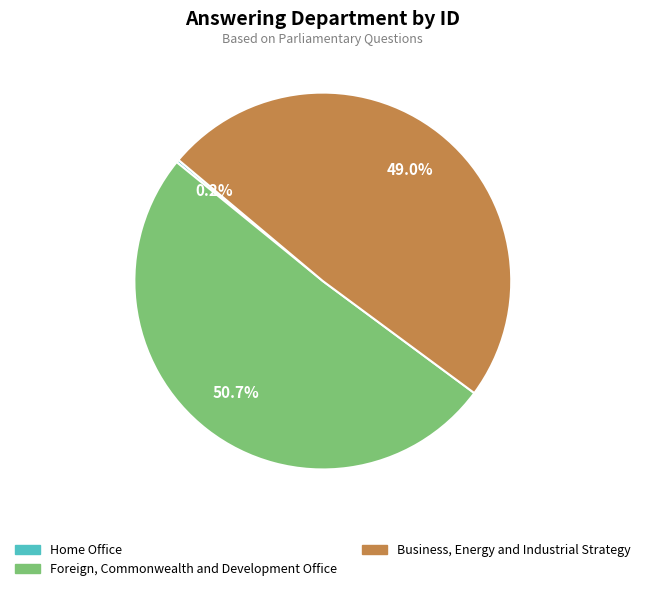

What is the ratio of the value at Business, Energy and Industrial Strategy to the value at Foreign, Commonwealth and Development Office?

1.0